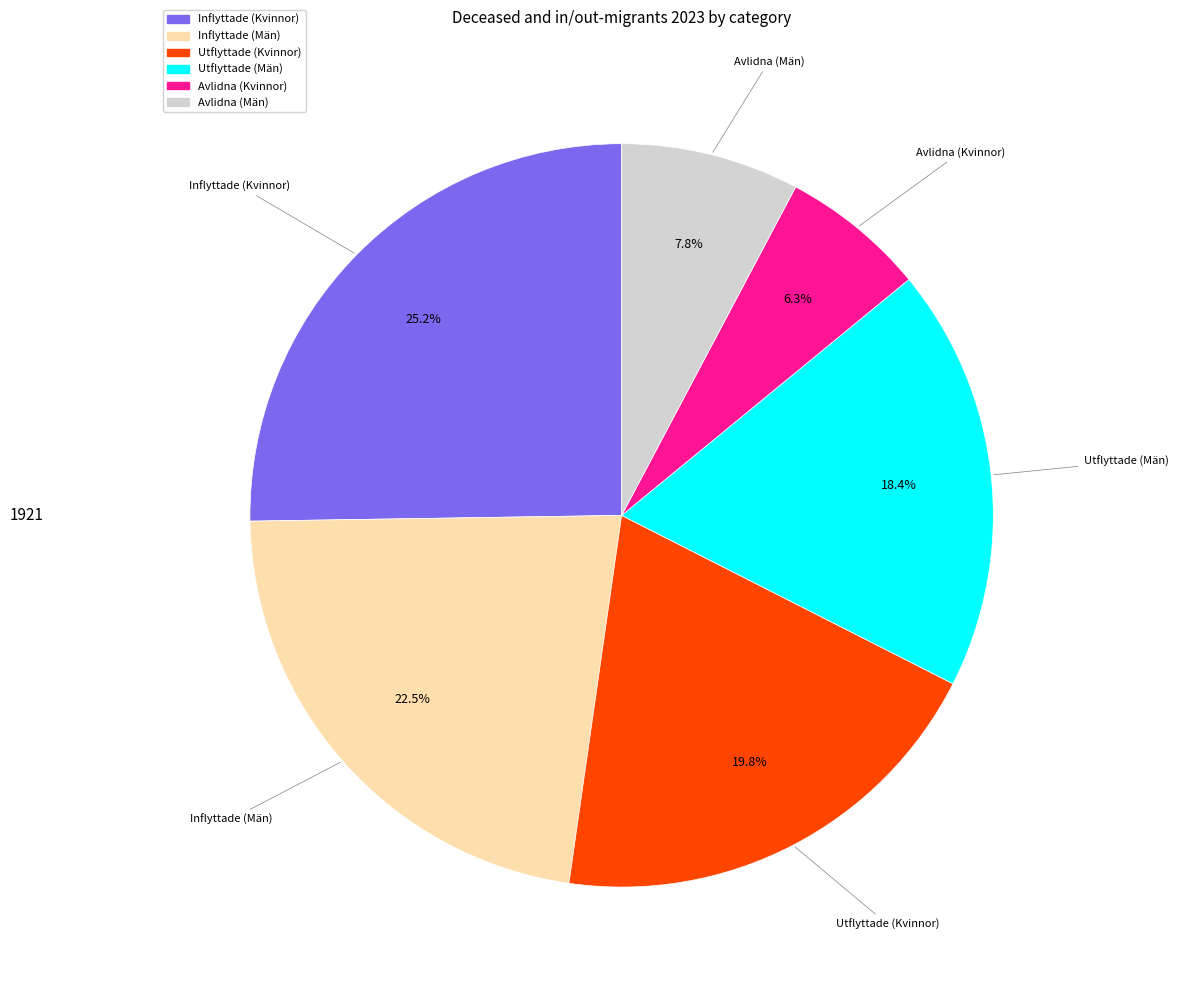

How many segments does this pie chart have?

6